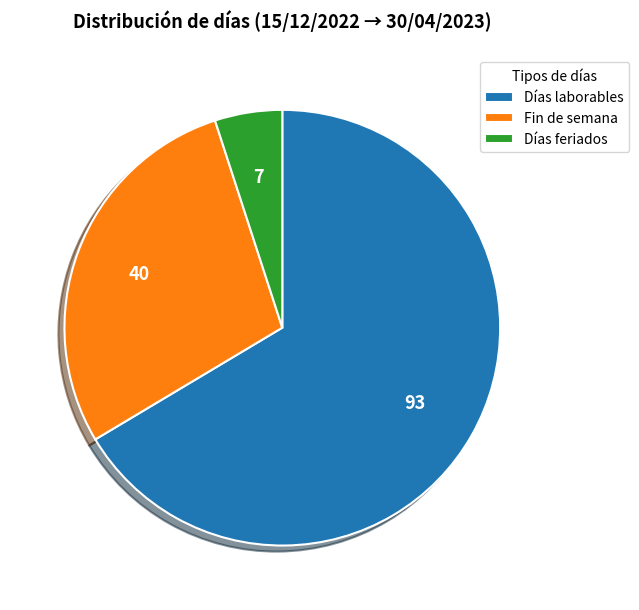

What is the smallest slice in the pie chart?

Días feriados